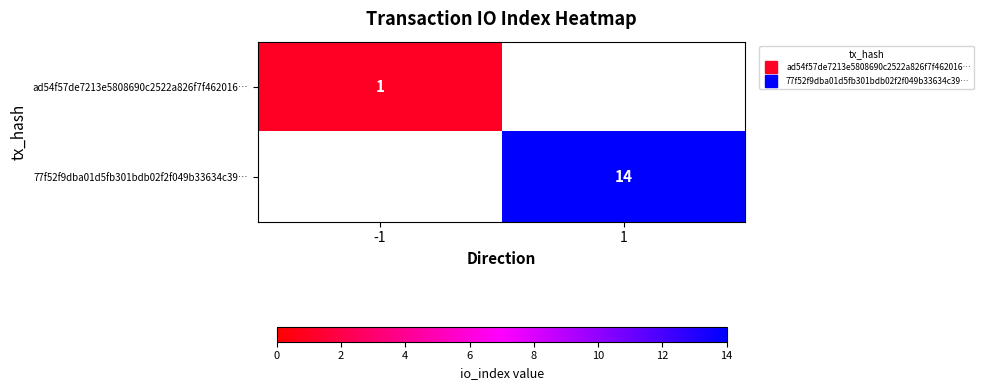

Where is ad54f57de7213e5808690c2522a826f7f462016… nearest to the value 1?

-1